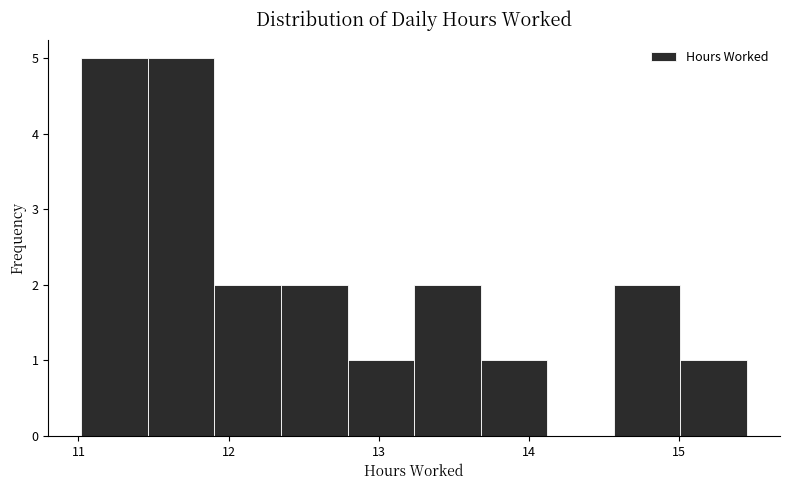

Reading left to right, transcribe this chart: for each bar, give the range it covers on the x-axis and its height. Neither the bar edges nor the heights are printed on the chart, so give them approximately, as read against the axes.

11.0 to 11.5: 5
11.5 to 11.9: 5
11.9 to 12.3: 2
12.3 to 12.8: 2
12.8 to 13.2: 1
13.2 to 13.7: 2
13.7 to 14.1: 1
14.1 to 14.6: 0
14.6 to 15.0: 2
15.0 to 15.5: 1